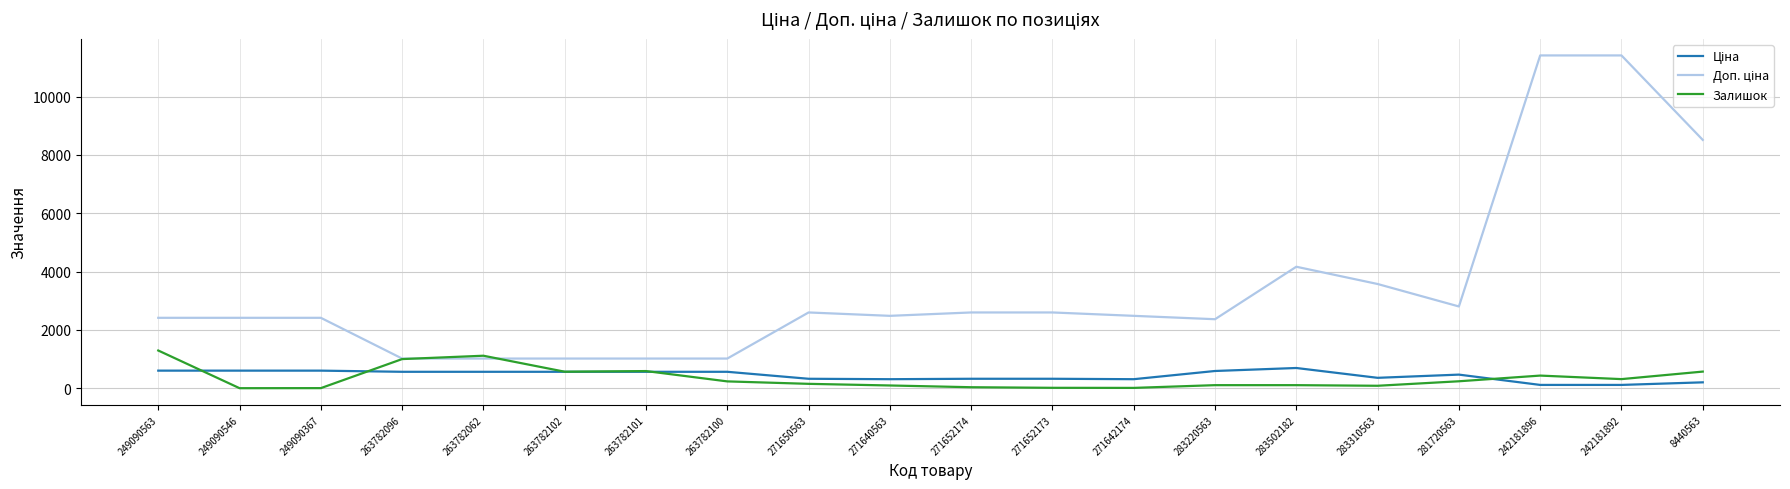

What is the maximum value shown in the chart?

11410.0